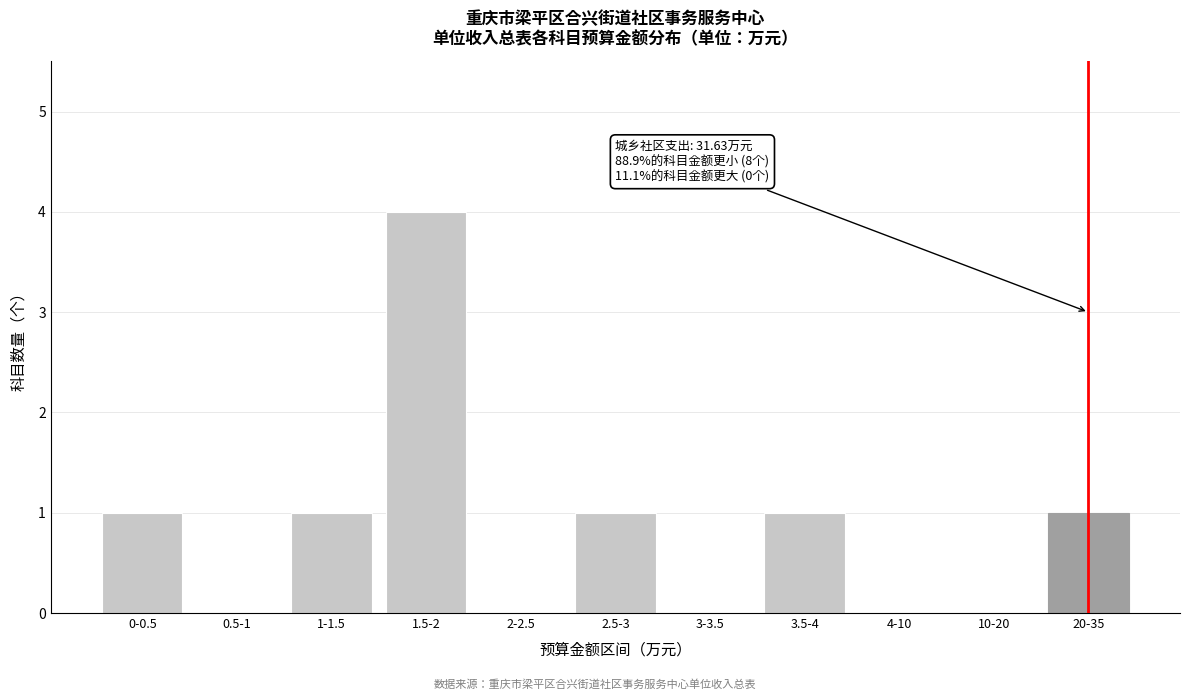

Reading left to right, what are all the values shown in this chart?

0-0.5=1	0.5-1=0	1-1.5=1	1.5-2=4	2-2.5=0	2.5-3=1	3-3.5=0	3.5-4=1	4-10=0	10-20=0	20-35=1